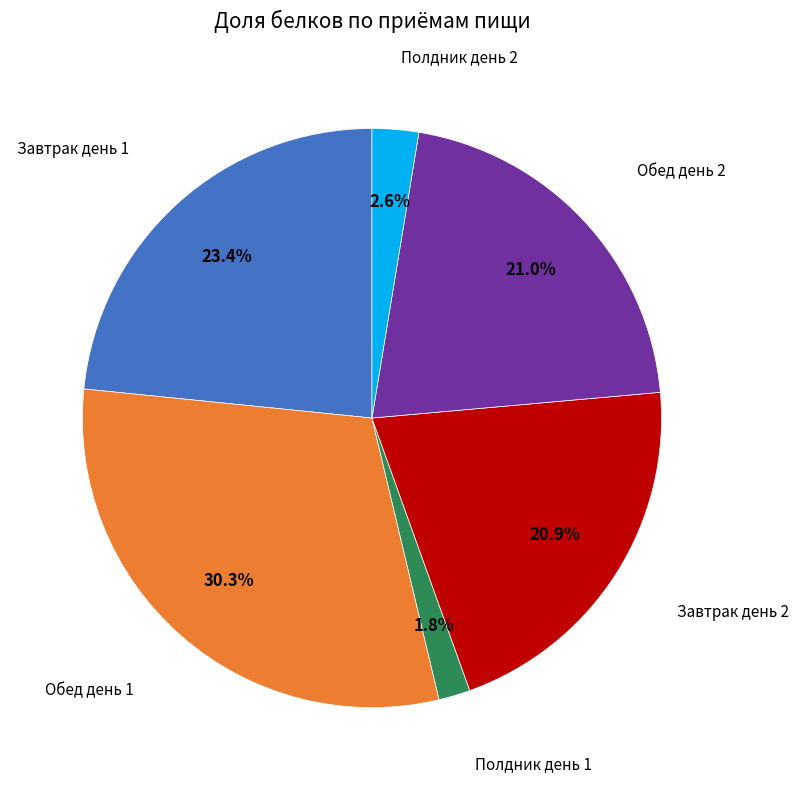

Is there any slice that represents more than half of the pie?

No